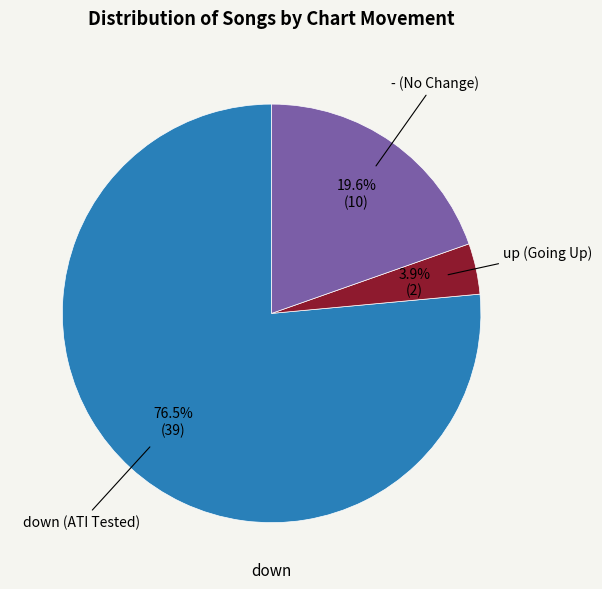

Is there a majority slice in this chart?

Yes